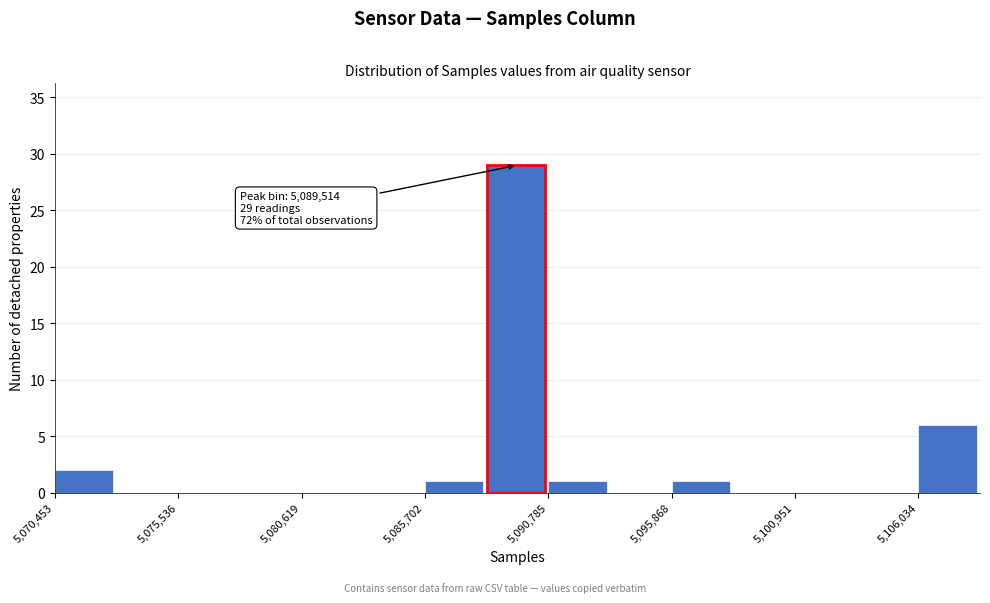

Read against the x-axis, roughly where is the centre of the tallest bar?

5089000